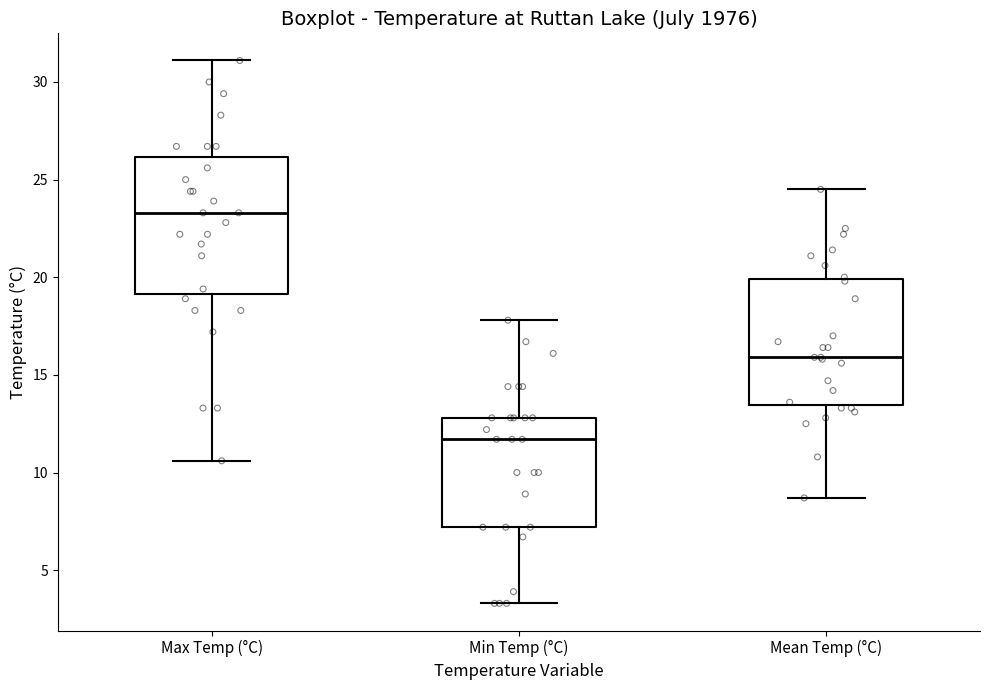

Reading left to right, read every box against the y-axis: the position of its median line, the range the box covers, and the ends of its whiskers. The values are not printed on the chart, so give them approximately, as read against the axis.

Max Temp (°C): median 23.5, box 19.0 to 26.0, whiskers 10.5 to 31.0
Min Temp (°C): median 11.5, box 7.0 to 13.0, whiskers 3.5 to 18.0
Mean Temp (°C): median 16.0, box 13.5 to 20.0, whiskers 8.5 to 24.5